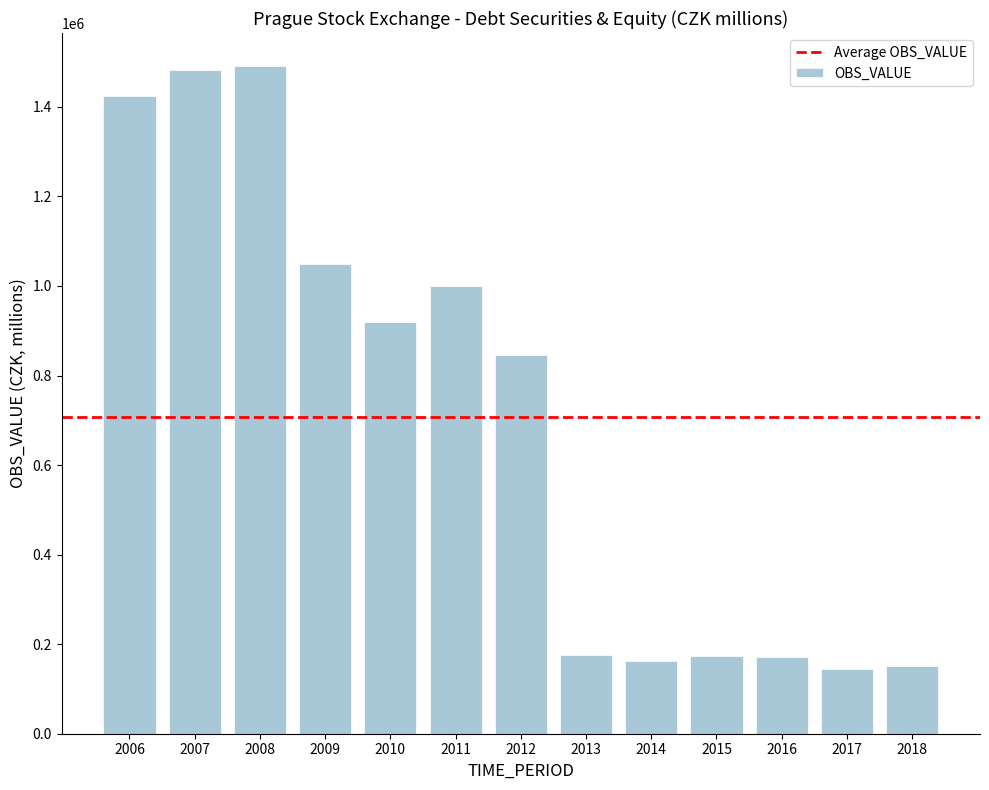

Is it true that the value at 2013 is 243044.7?

False